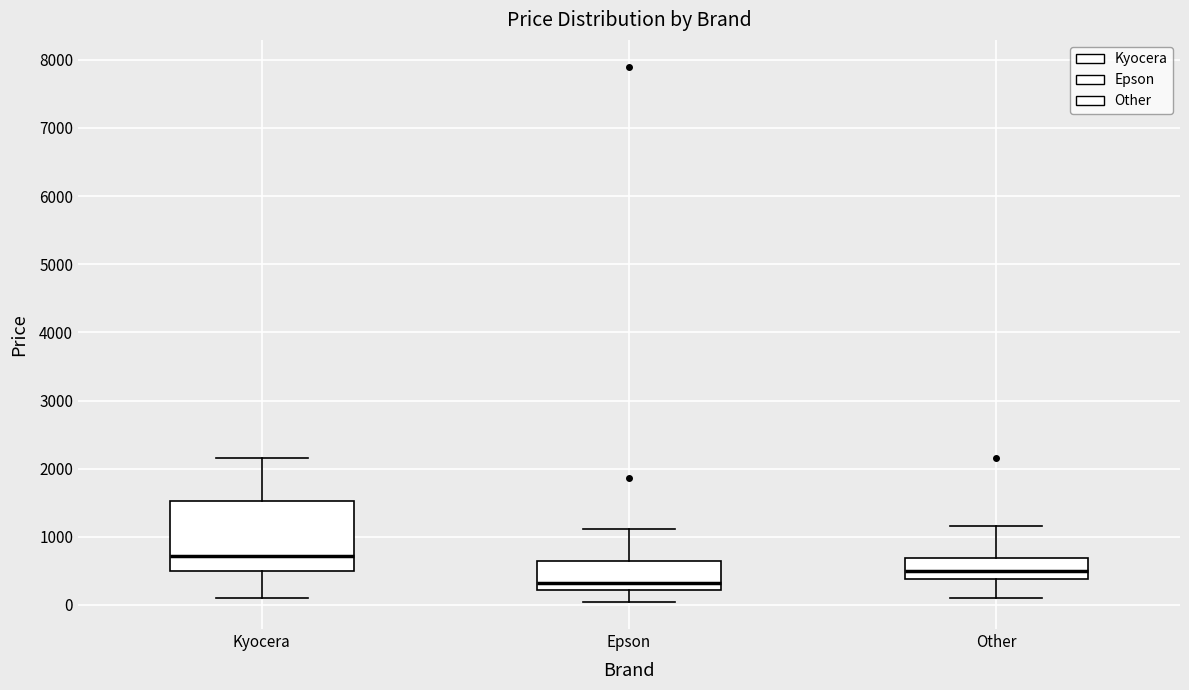

Which box's median line is the lowest?

Epson